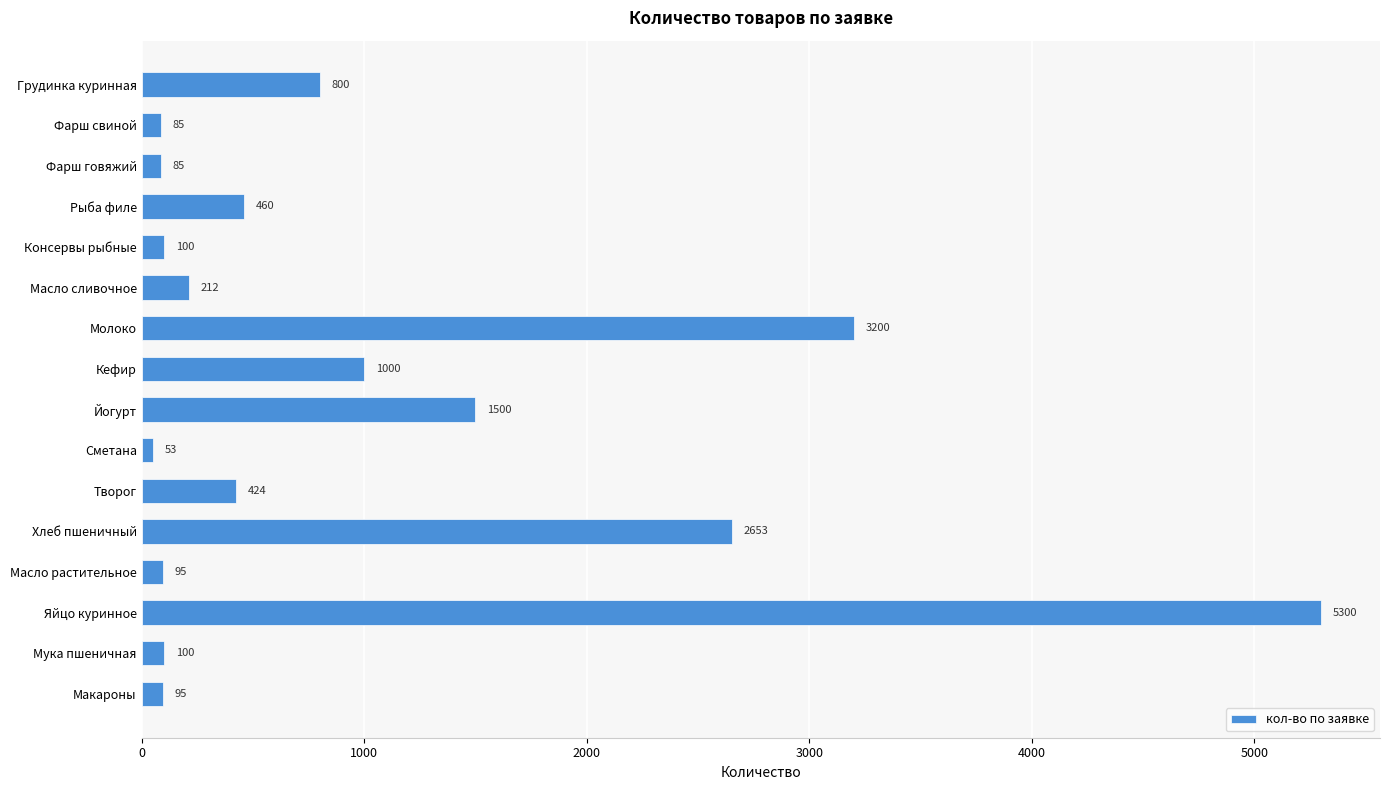

How many series are shown in this chart?

1